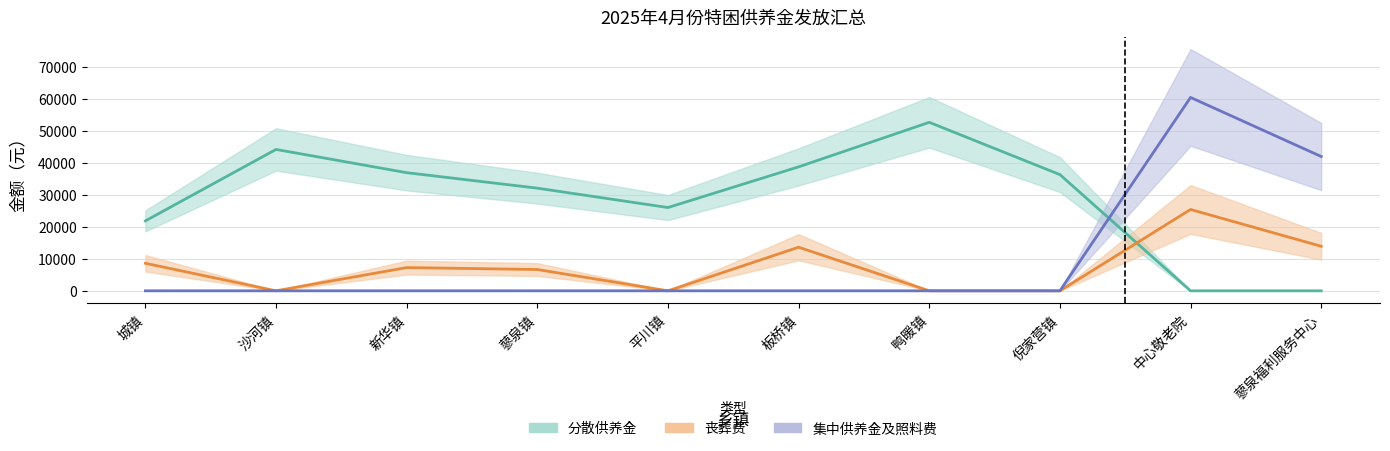

At which category does 分散供养金额 reach its first local valley?

平川镇